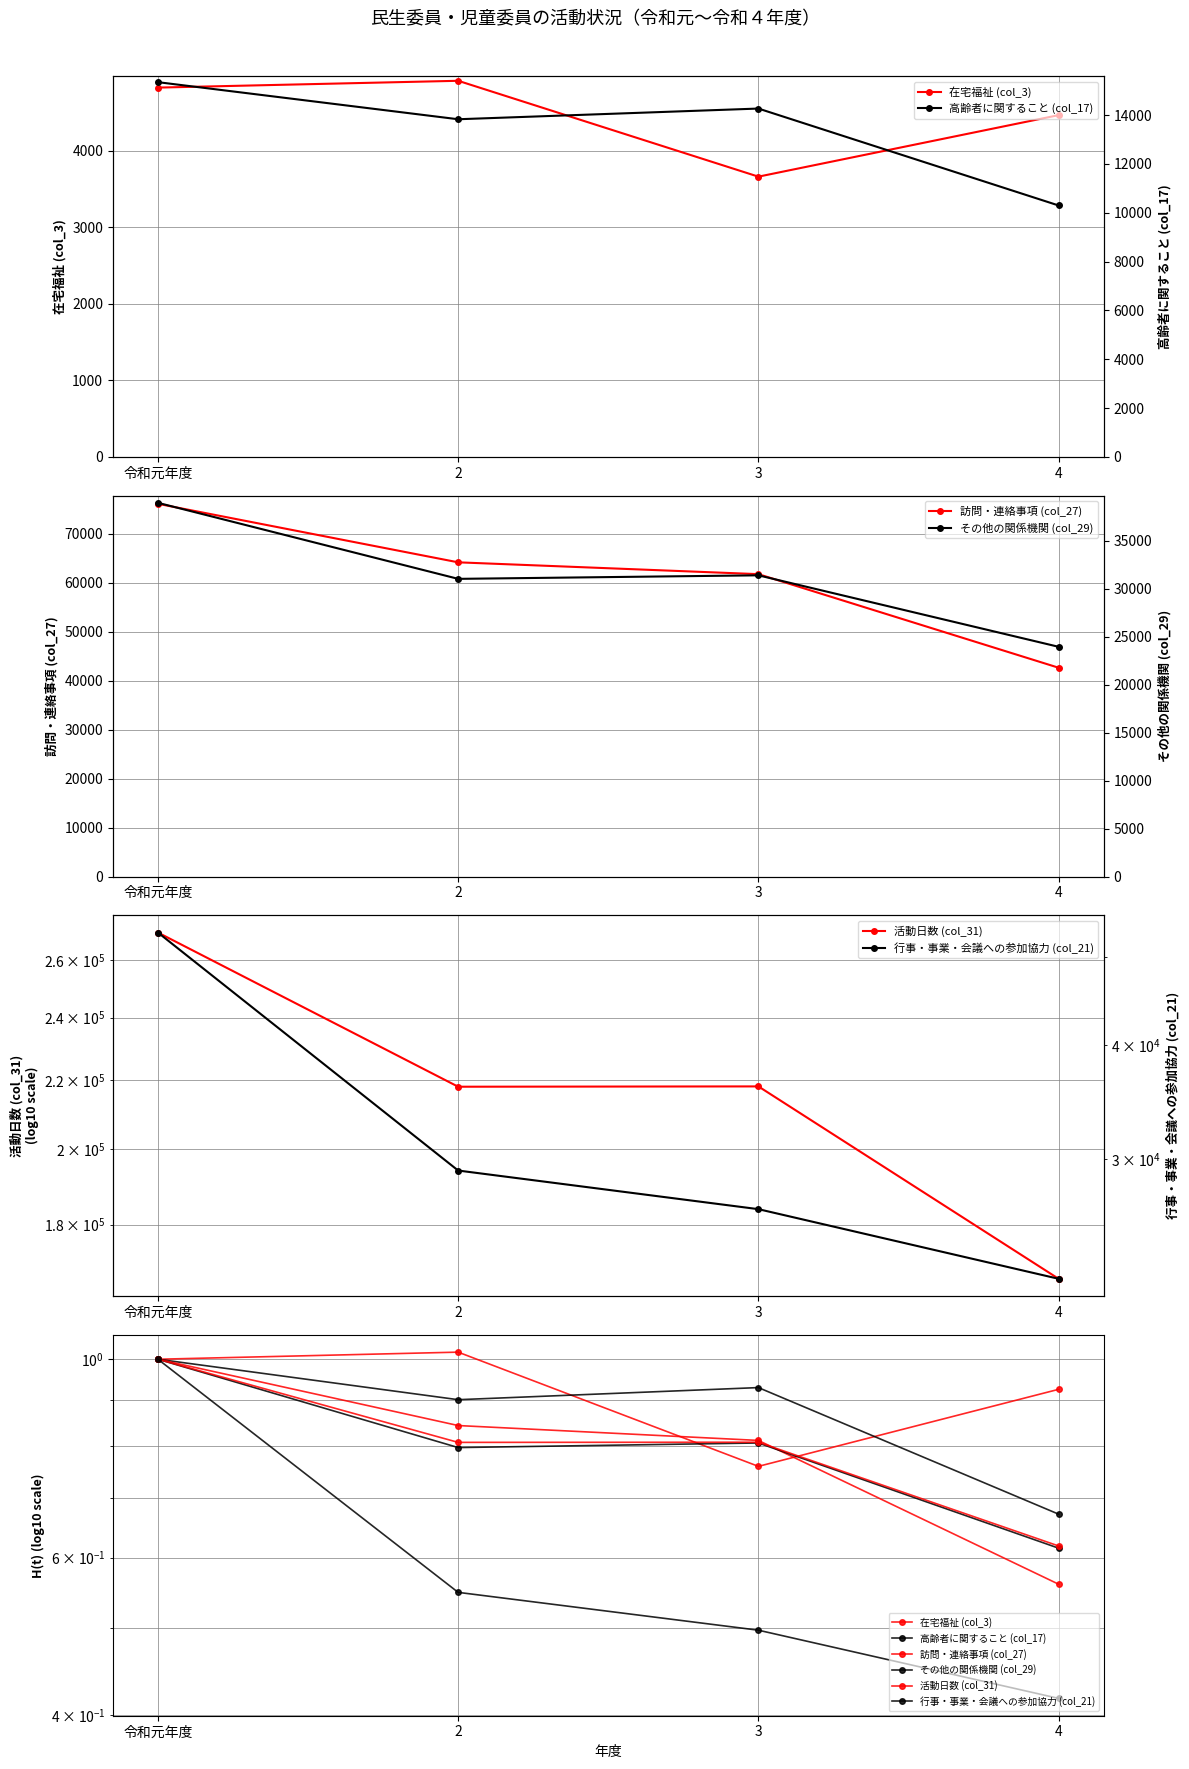

What is the value of the 訪問・連絡事項 (col_27) point at the 2nd from the left?

0.8